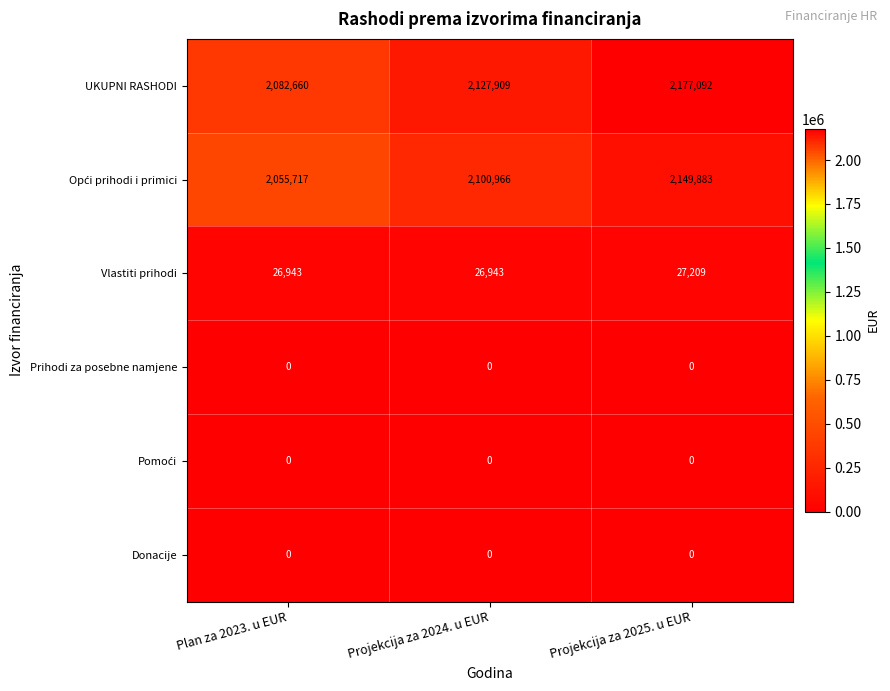

List the labels in order of UKUPNI RASHODI value, smallest first.

Plan za 2023. u EUR, Projekcija za 2024. u EUR, Projekcija za 2025. u EUR